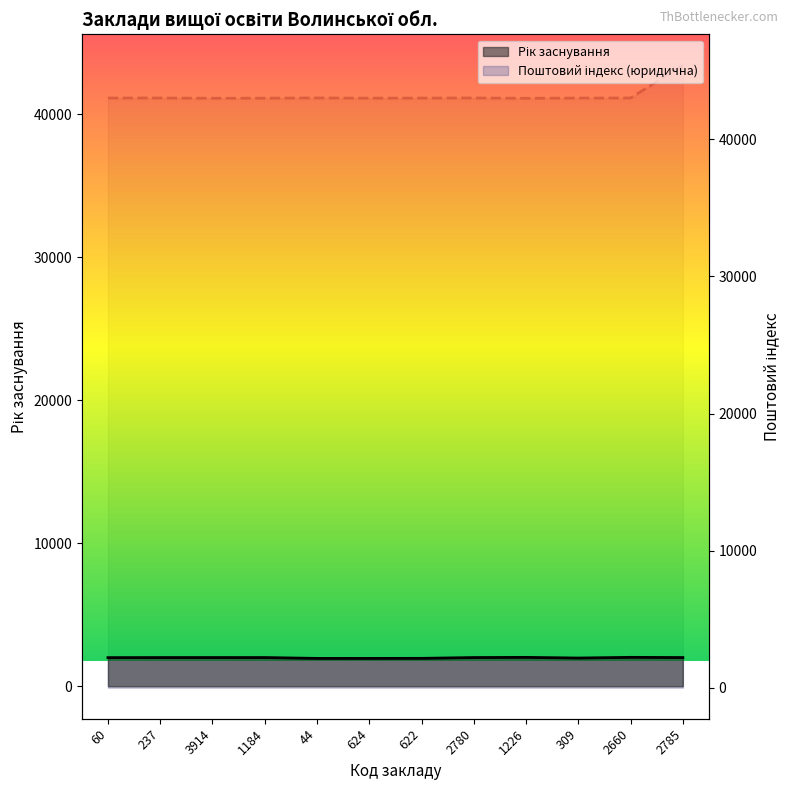

What is the minimum value for Рік заснування?

1939